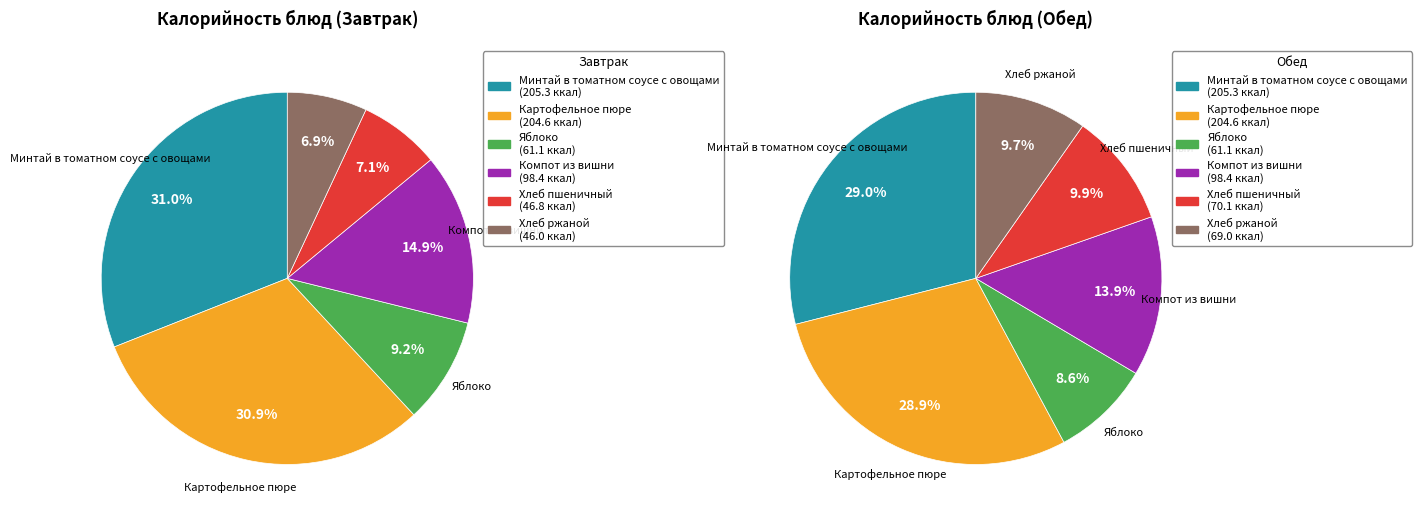

Is there a majority slice in this chart?

No